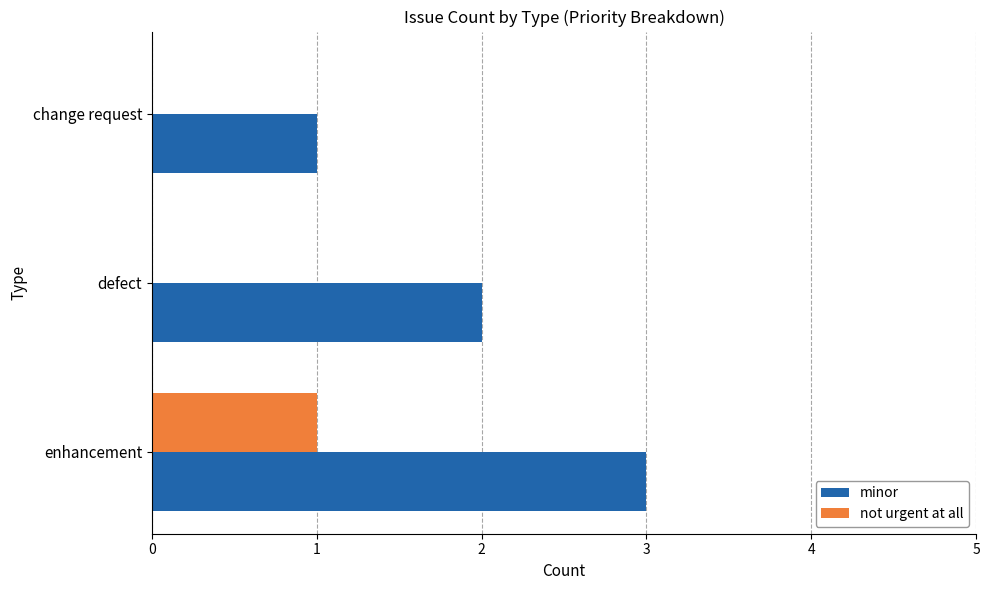

At which label is minor closest to 2?

defect